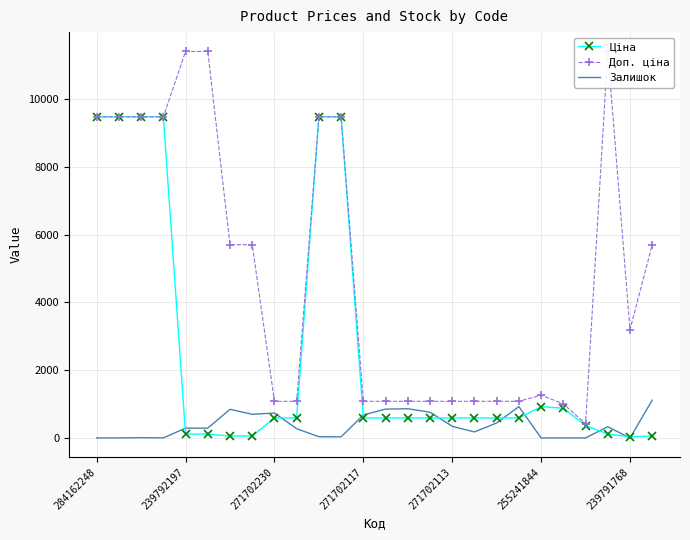

What is the difference between the maximum and second lowest values in the Залишок series?

1115.0